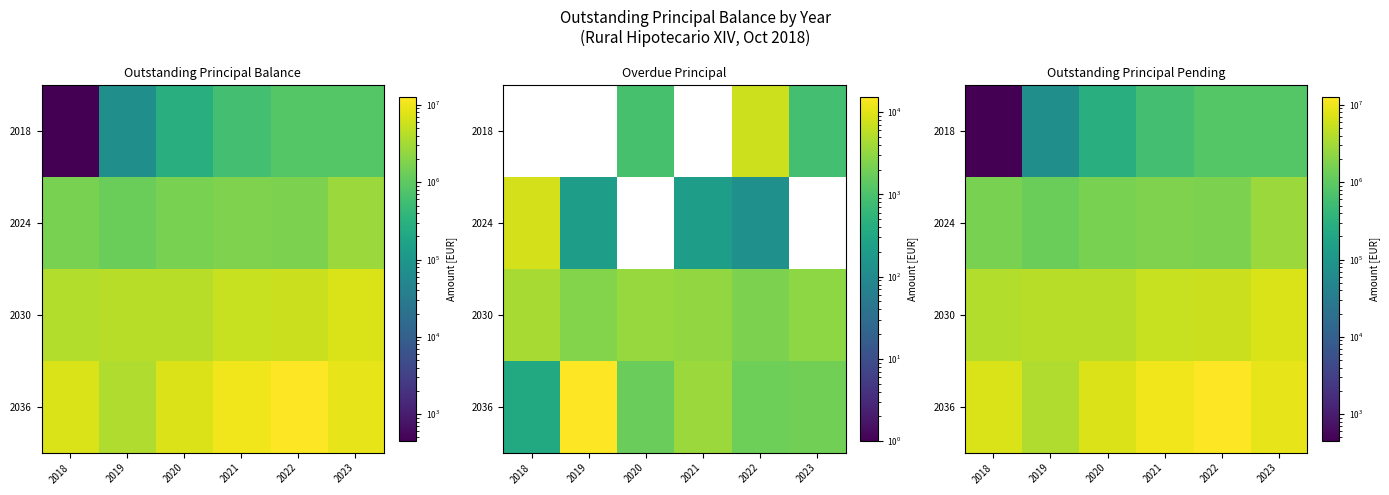

What is the total value across all series at 2022?

20971150.1